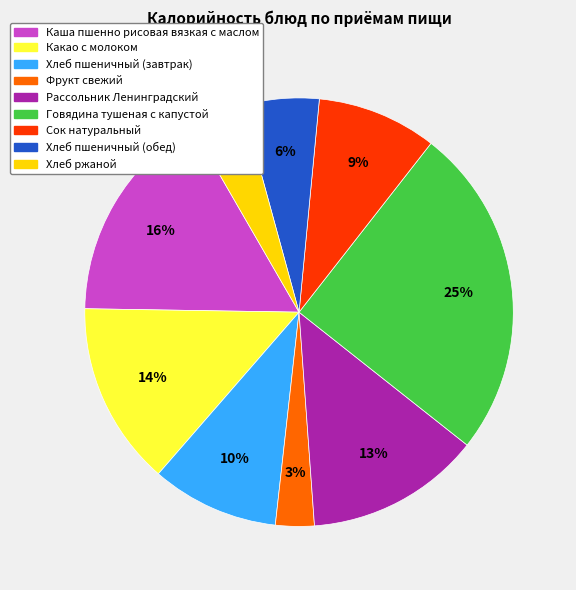

Does any single category account for the majority?

No